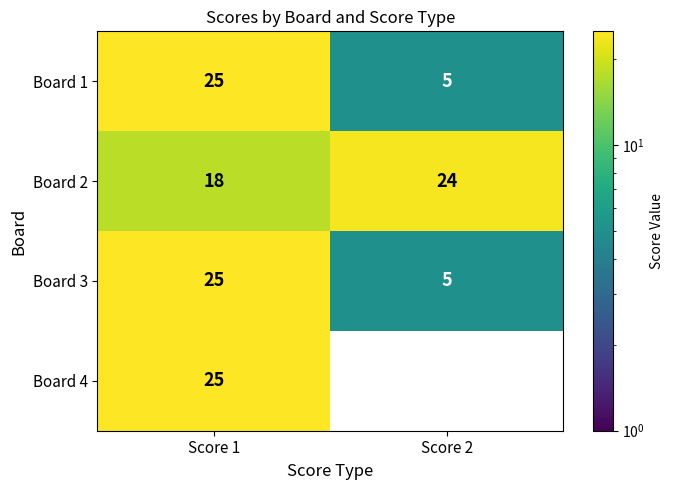

What is the smallest value displayed?

5.0